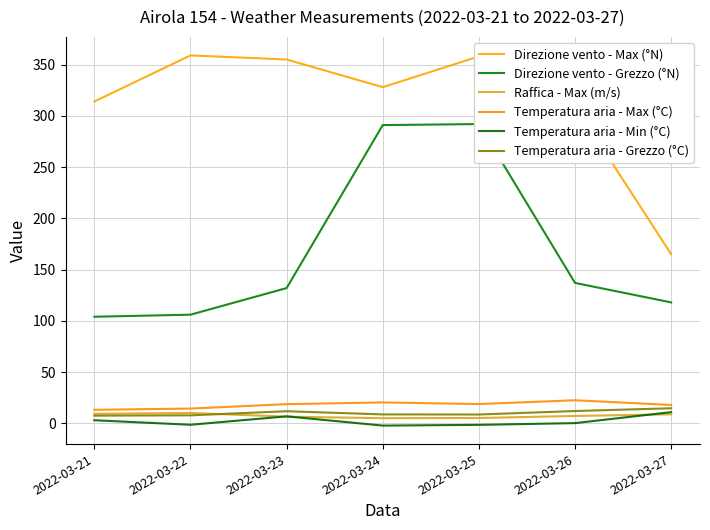

What is the difference between the maximum and minimum values in the Temperatura aria - Max (°C) series?

9.3